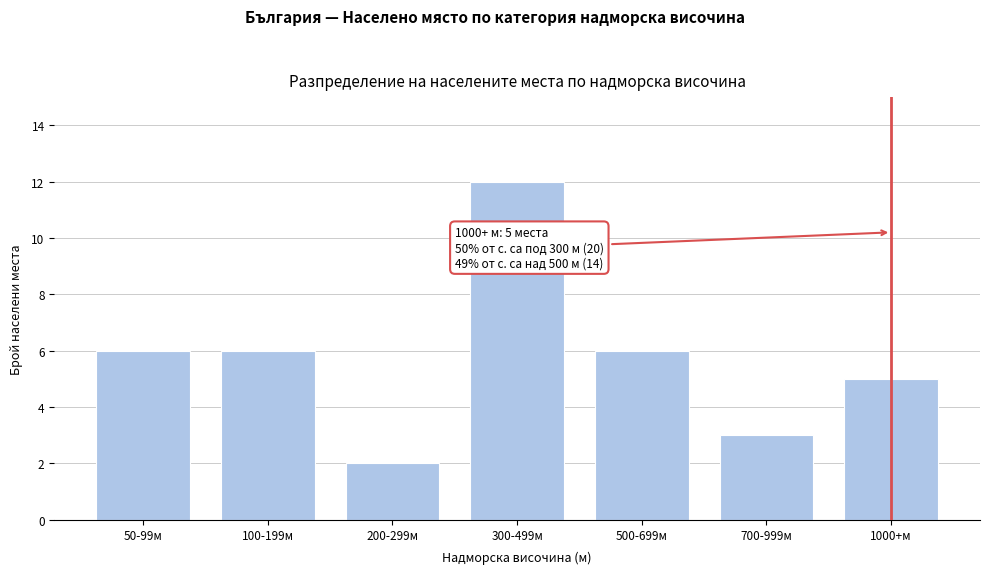

Reading right to left, transcribe all the data shown in this chart.

5	3	6	12	2	6	6